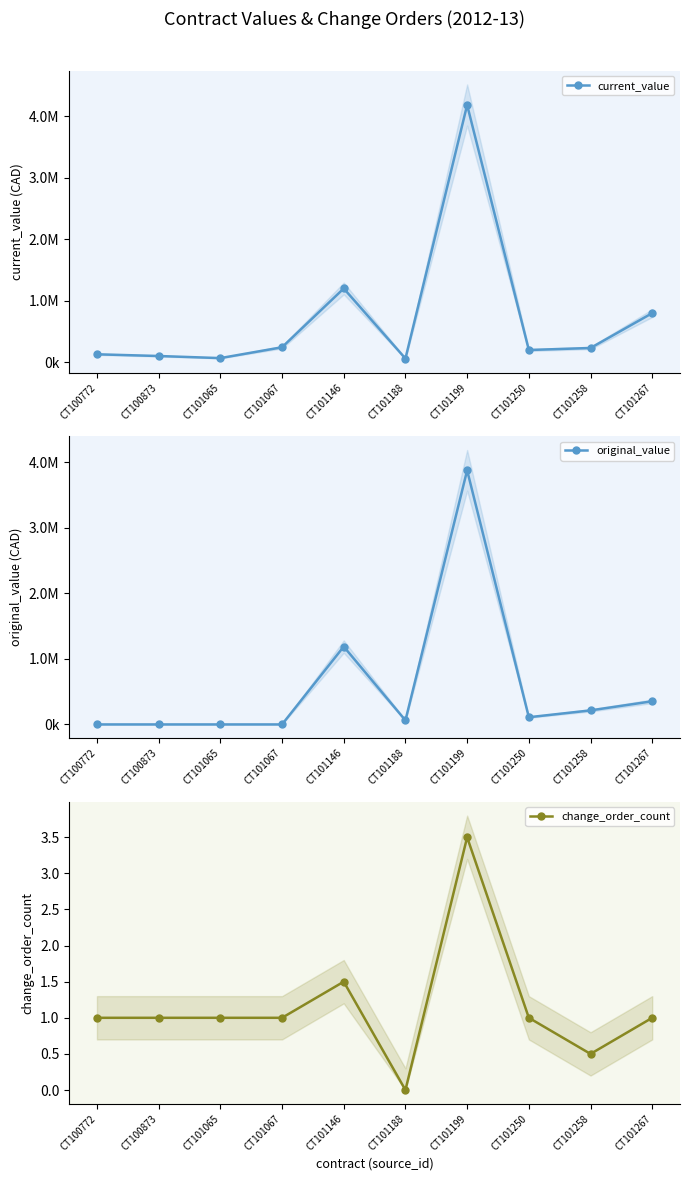

Count the number of categories in the chart.

10